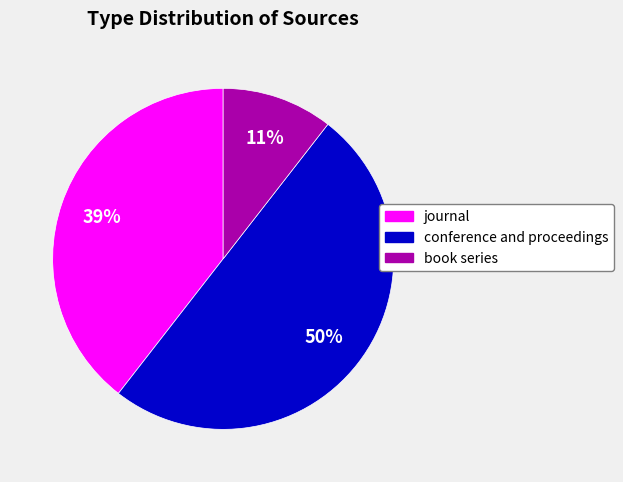

To the nearest percent, what percentage of the pie is conference and proceedings?

50%